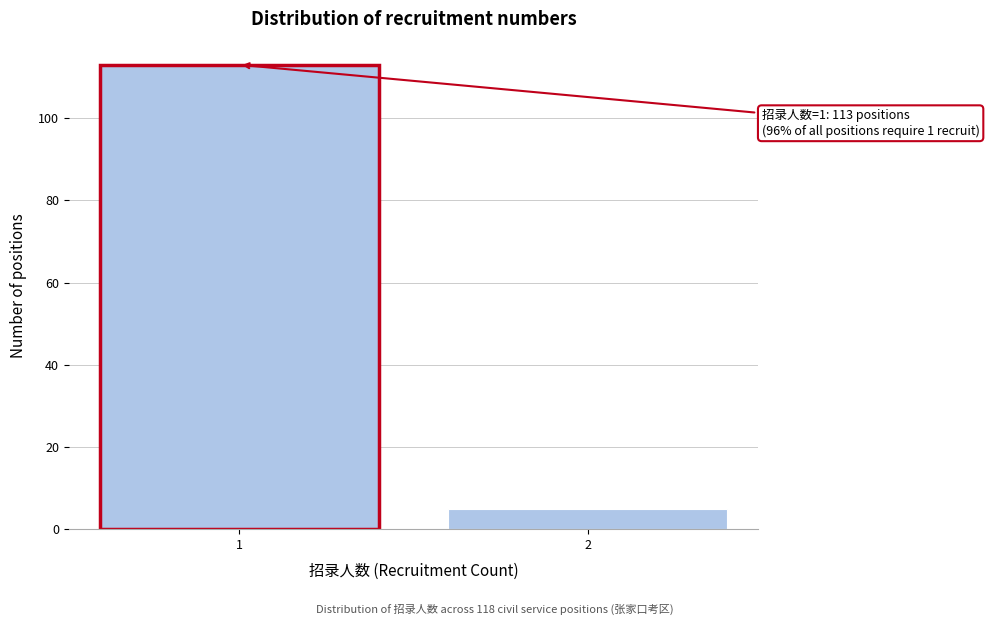

Reading right to left, extract all data points from this chart.

5	113